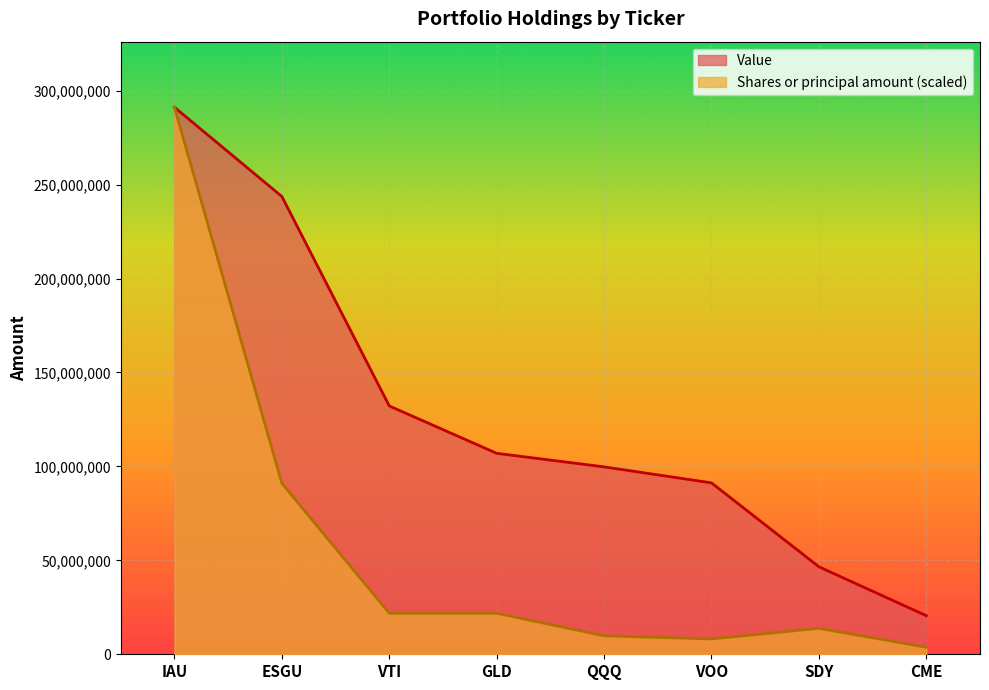

Reading right to left, what are all the values shown in this chart?

Shares or principal amount: CME=3730630.0	SDY=13828200.0	VOO=8151360.0	QQQ=9825300.0	GLD=21834000.0	VTI=21834000.0	ESGU=90975000.0	IAU=291120000.0
Value: CME=20526054.0	SDY=46580400.0	VOO=91230720.0	QQQ=99743400.0	GLD=106962000.0	VTI=132168000.0	ESGU=243650000.0	IAU=291120000.0